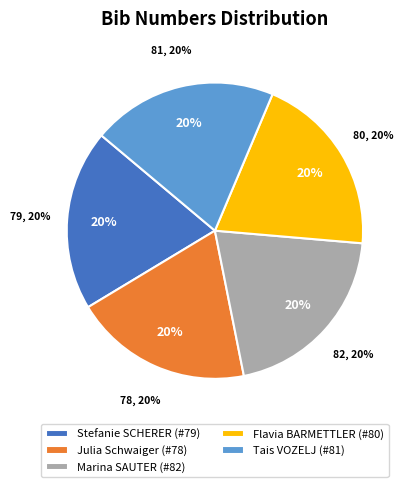

Combined, do Flavia BARMETTLER (#80) and Stefanie SCHERER (#79) account for over 50%?

No